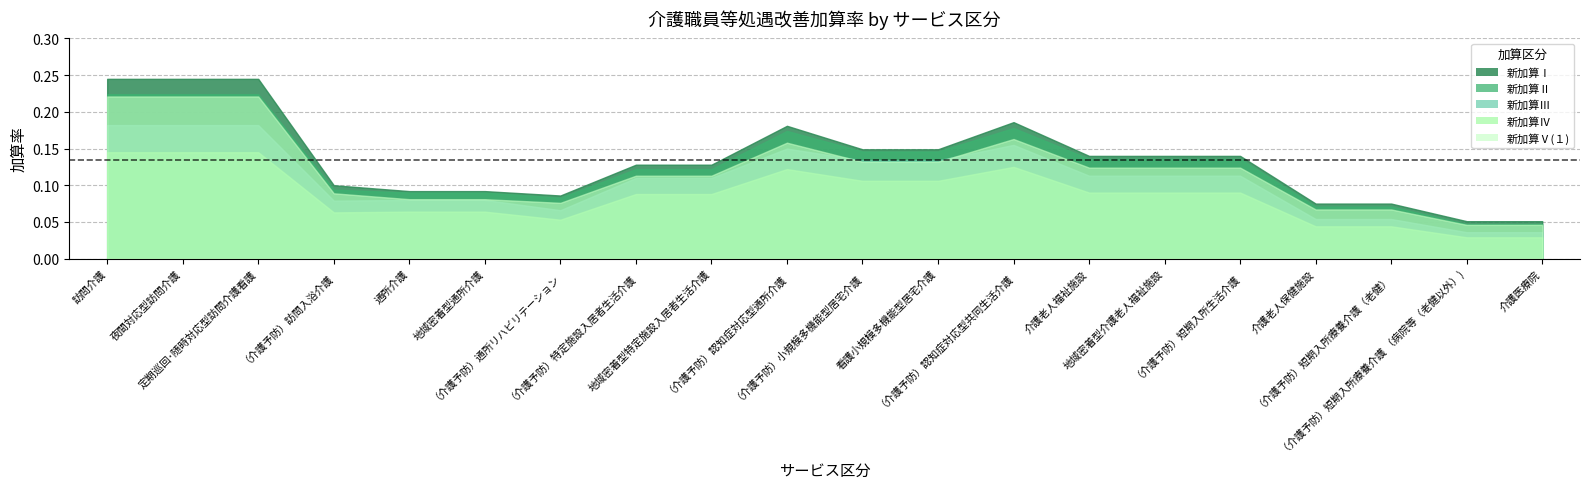

What is the total value across all series at 介護老人福祉施設?

0.6